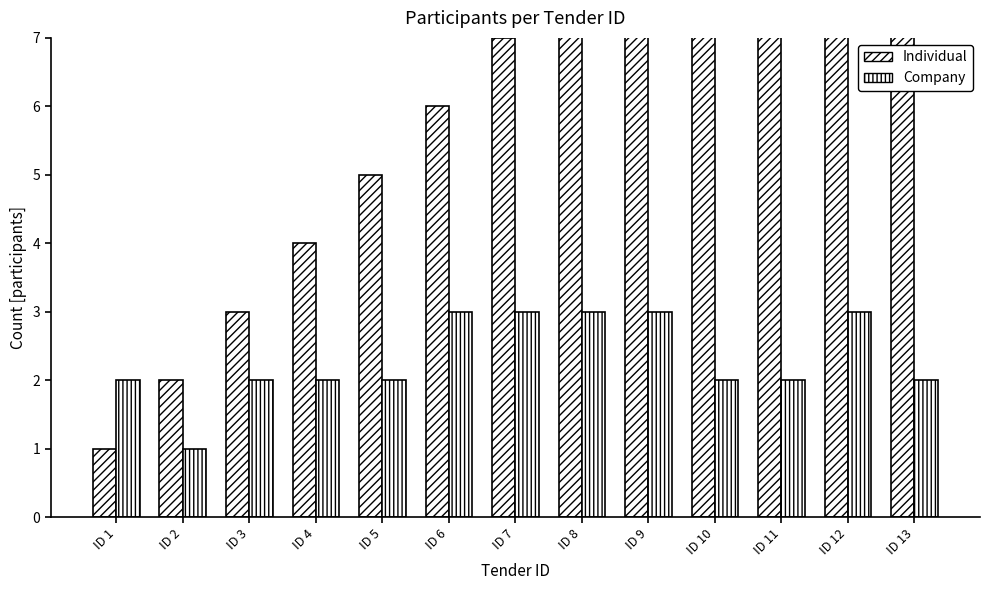

At which label does Individual reach its peak?

ID 13